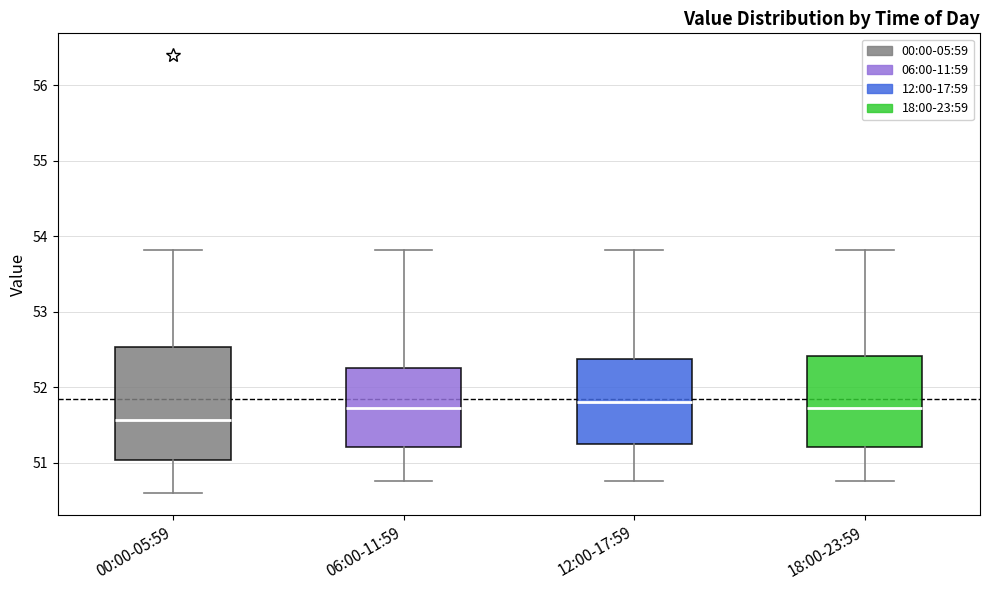

Comparing the boxes themselves (not the whiskers), which one is the tallest?

00:00-05:59